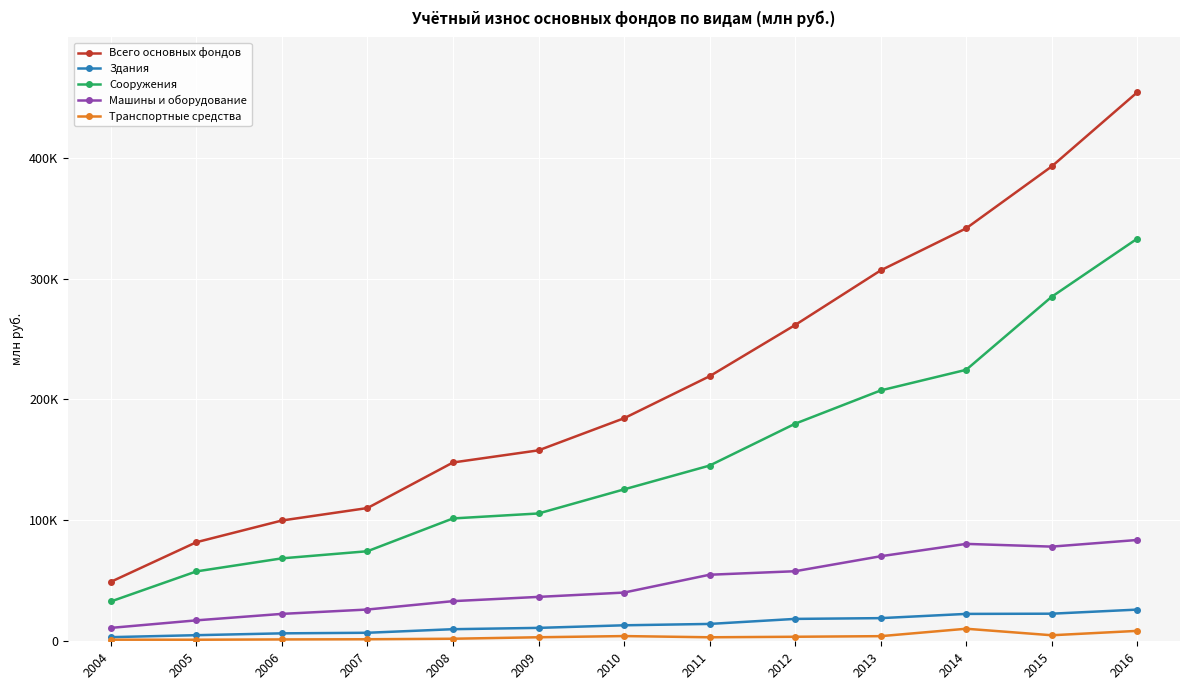

Which category has the lowest value across all series?

2005